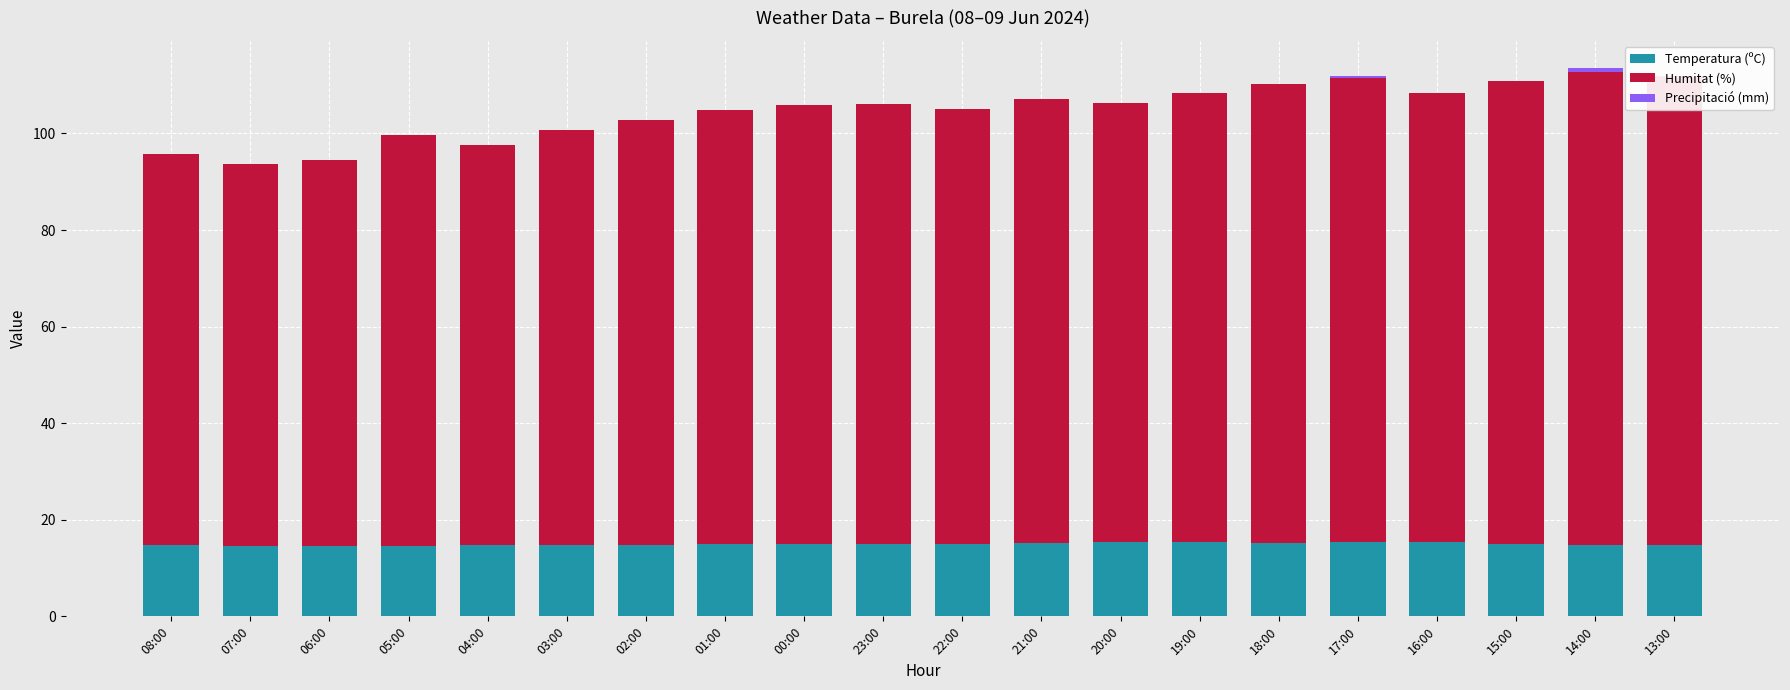

What is the highest value of the Temperatura (ºC) series?

15.4